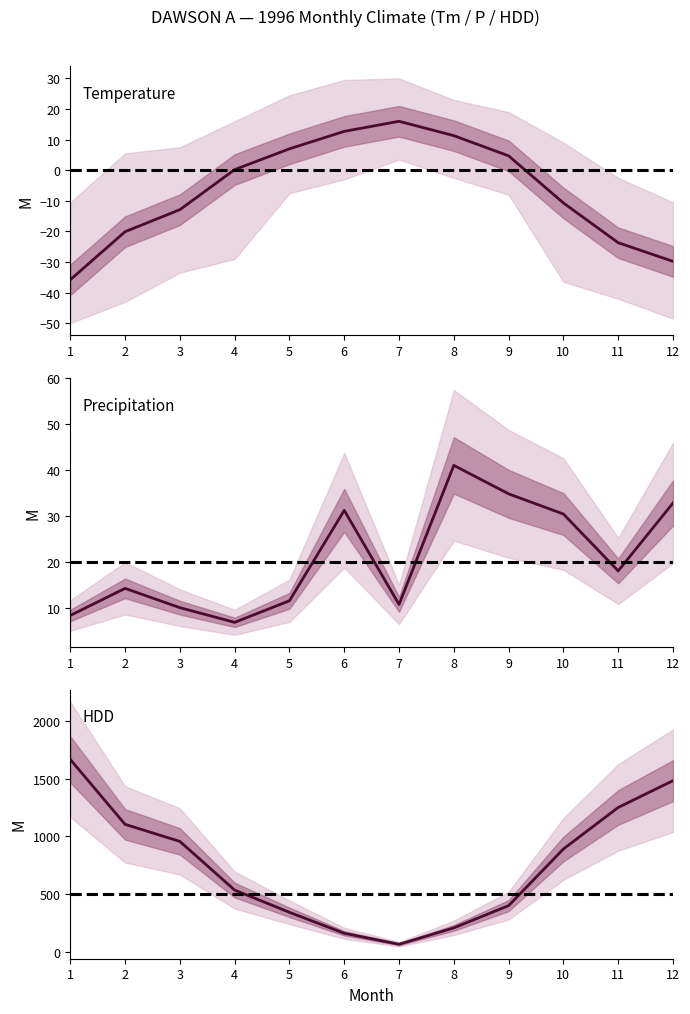

What is the total value across all series at 8?

258.7